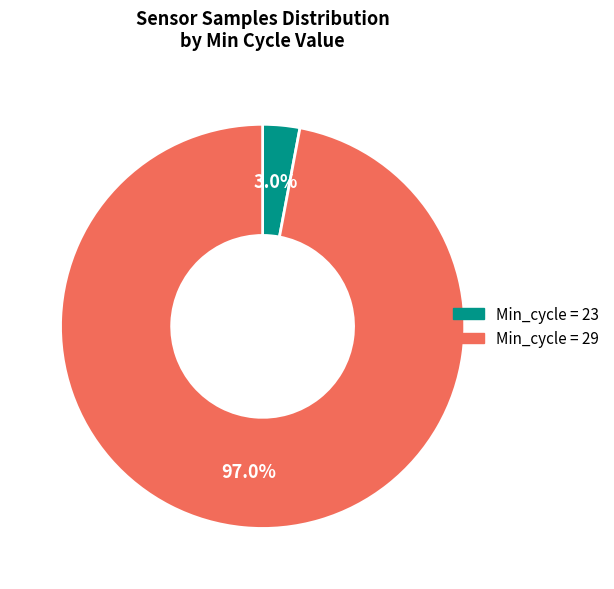

Does any single category account for the majority?

Yes